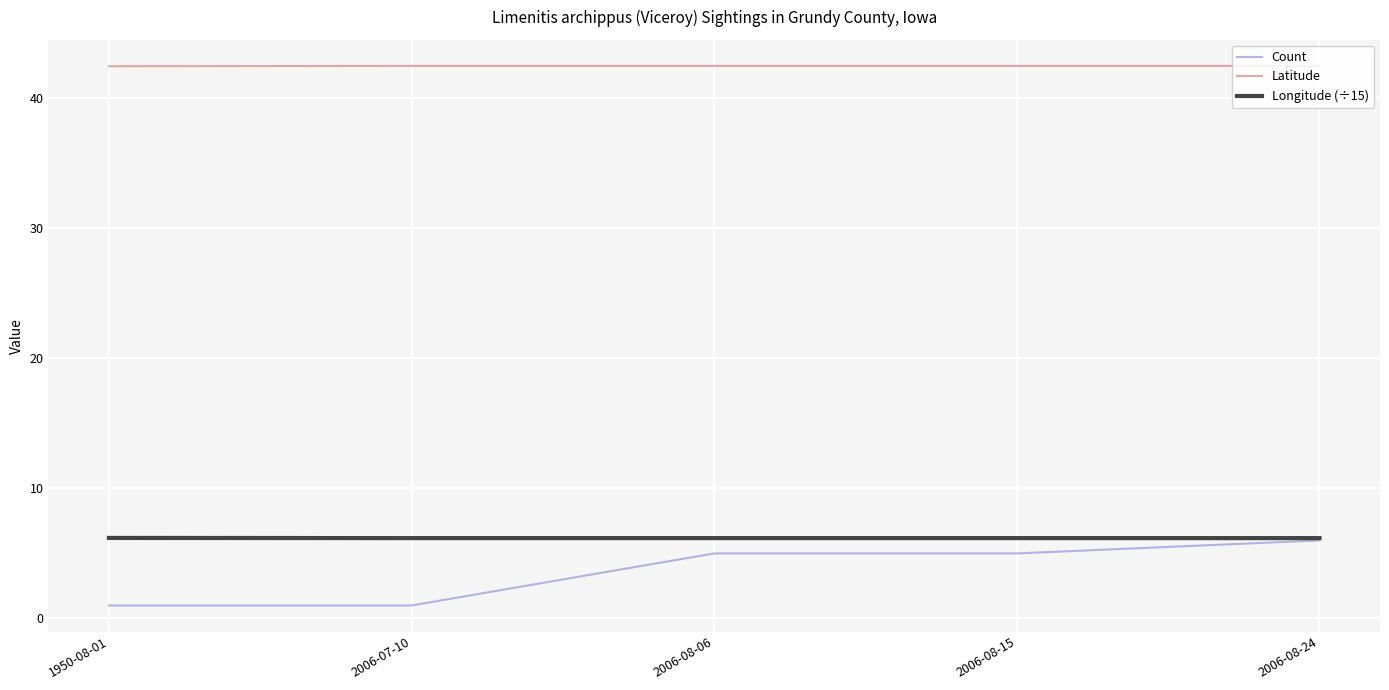

Which series has the widest spread of values?

Count